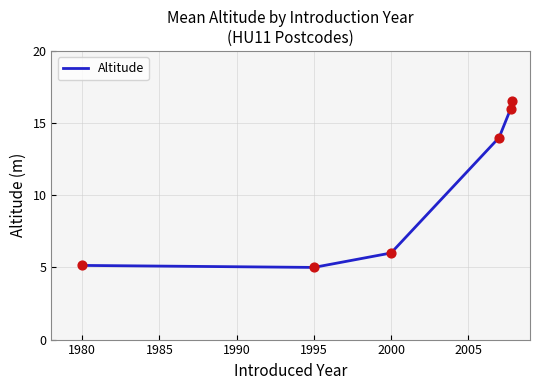

What is the greatest value displayed?

16.5